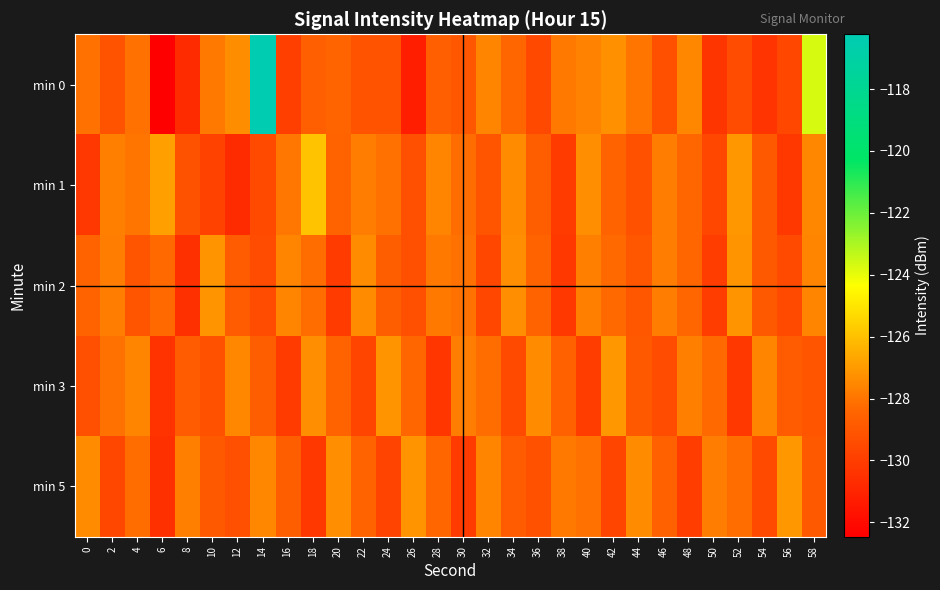

What is the greatest value displayed?

-116.2